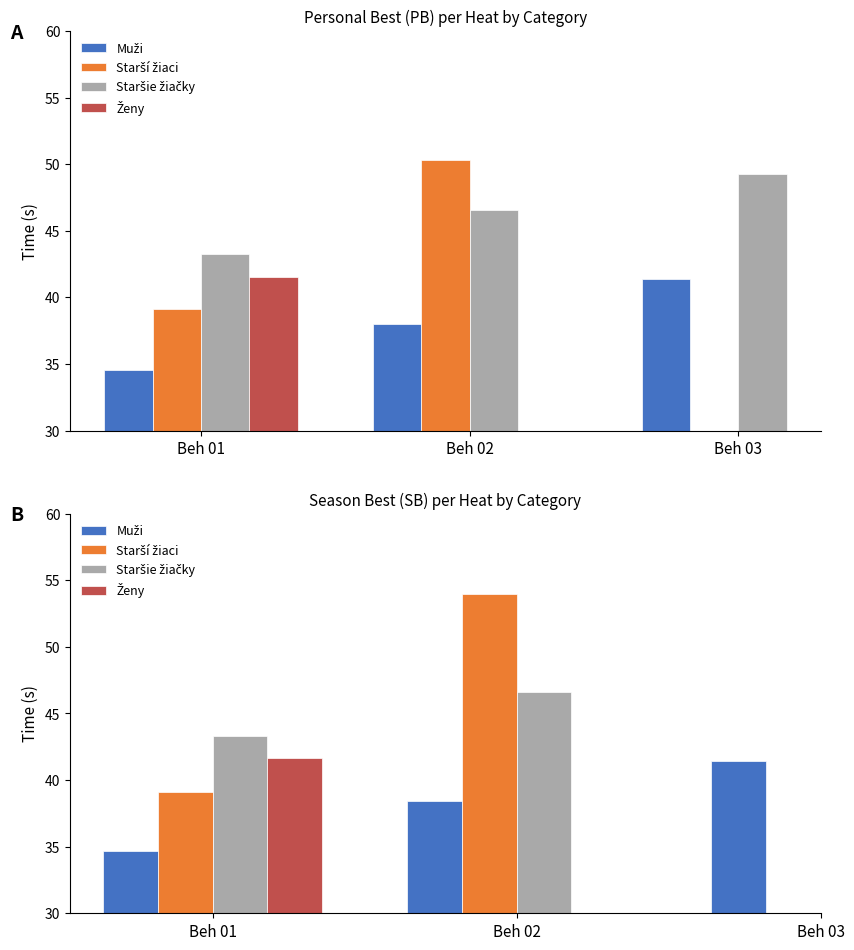

What is the value of the Starší žiaci bar at the 1st from the left?

39.1